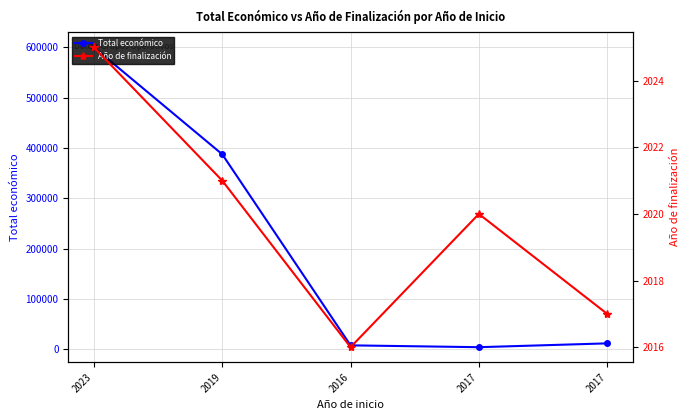

Read the Total económico value at 2017.

11920